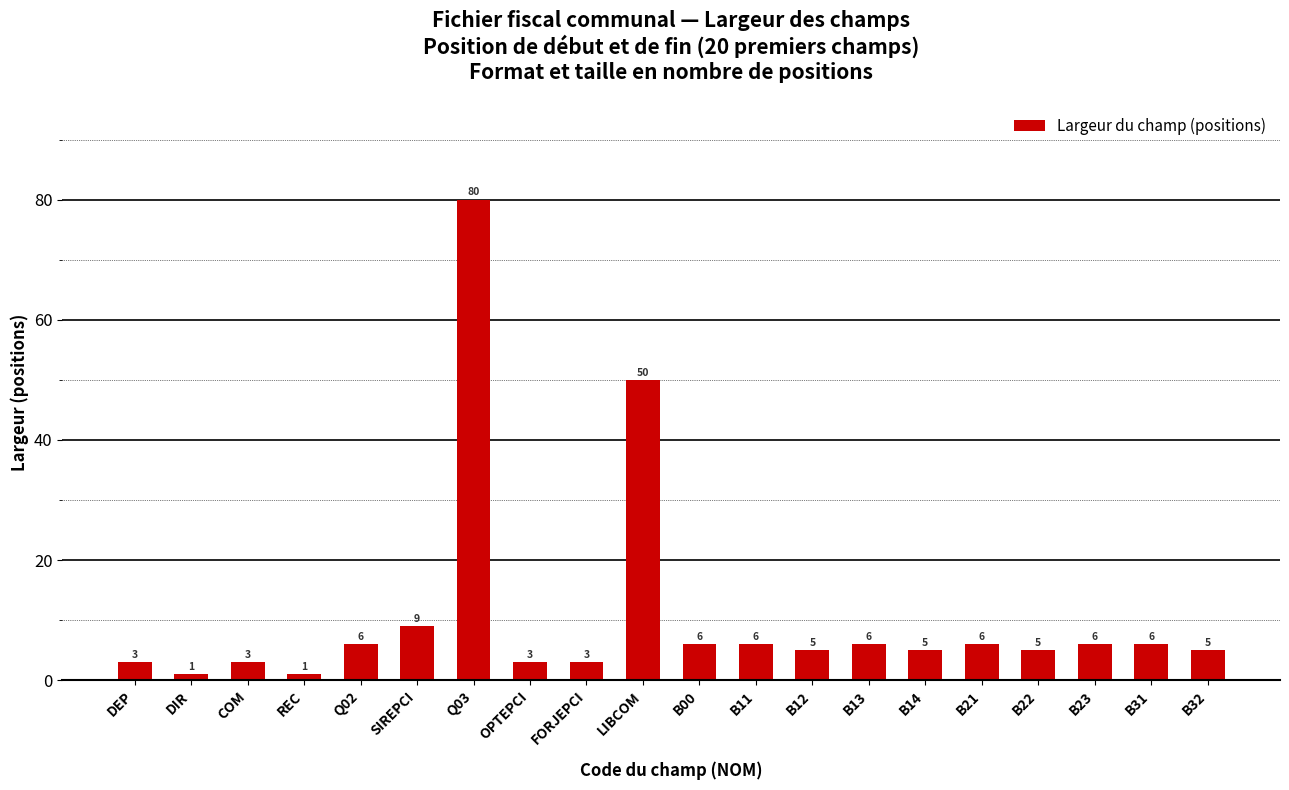

What is the smallest value displayed?

1